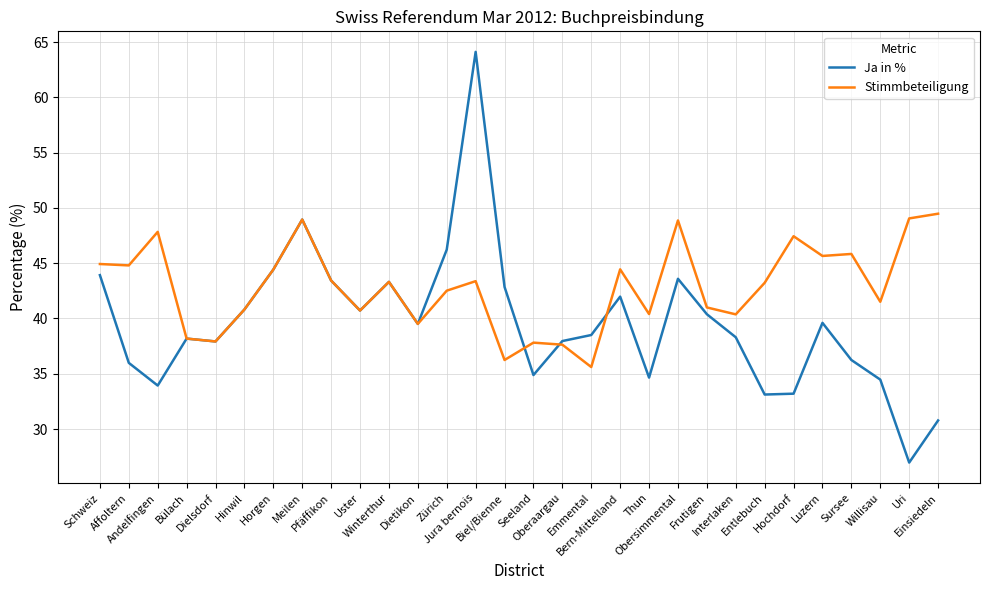

How many lines are shown in the chart?

2